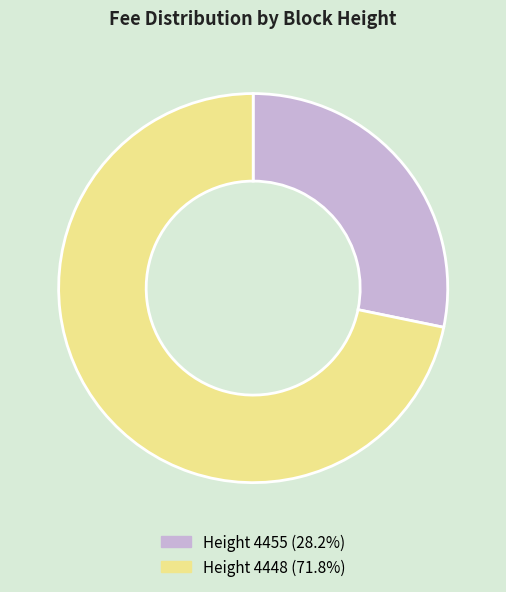

Approximately how many times larger is the value at Height 4448 (71.8%) compared to Height 4455 (28.2%)?

2.5